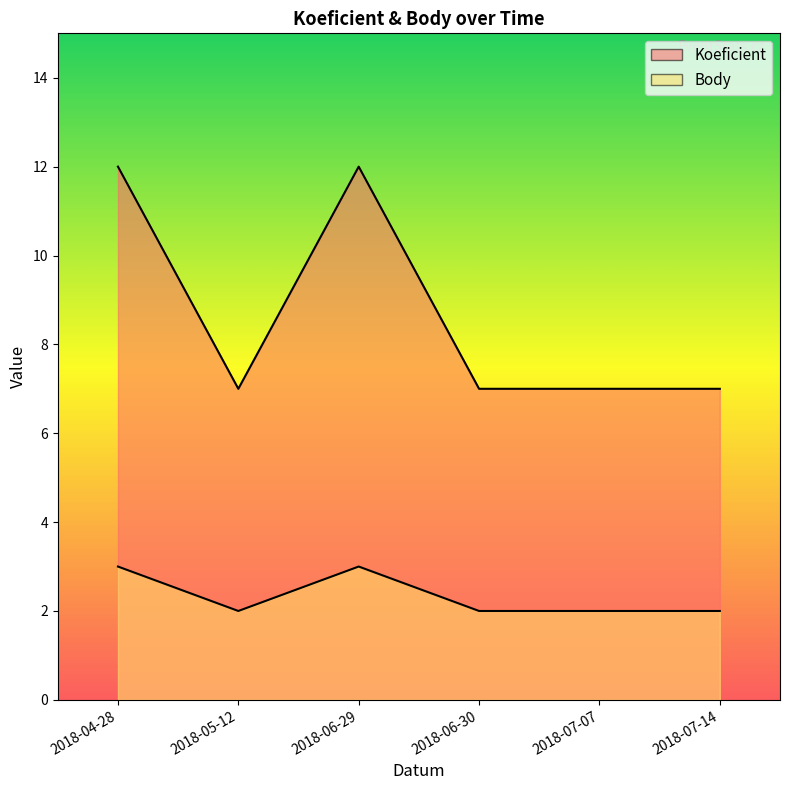

At how many categories does at least one series exceed 10?

2